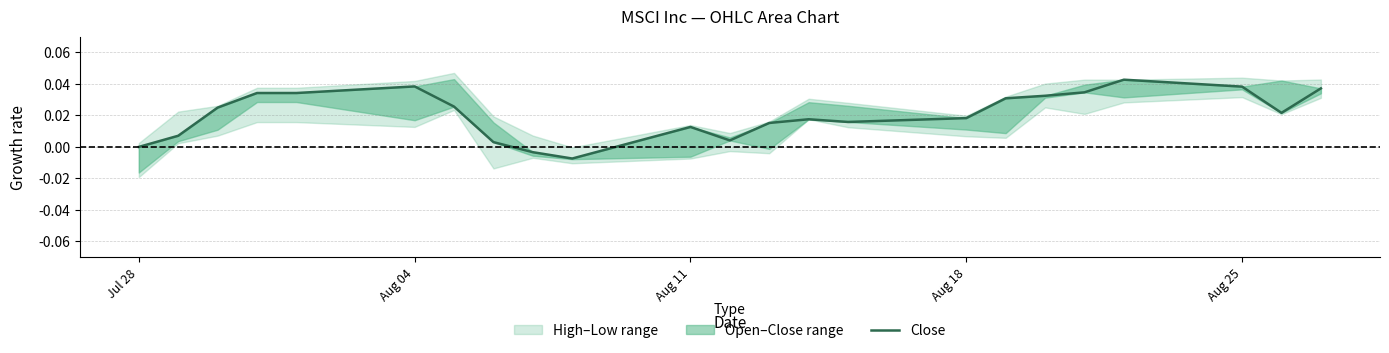

How many interior local valleys (lower than both neighbors) does the data have?

4